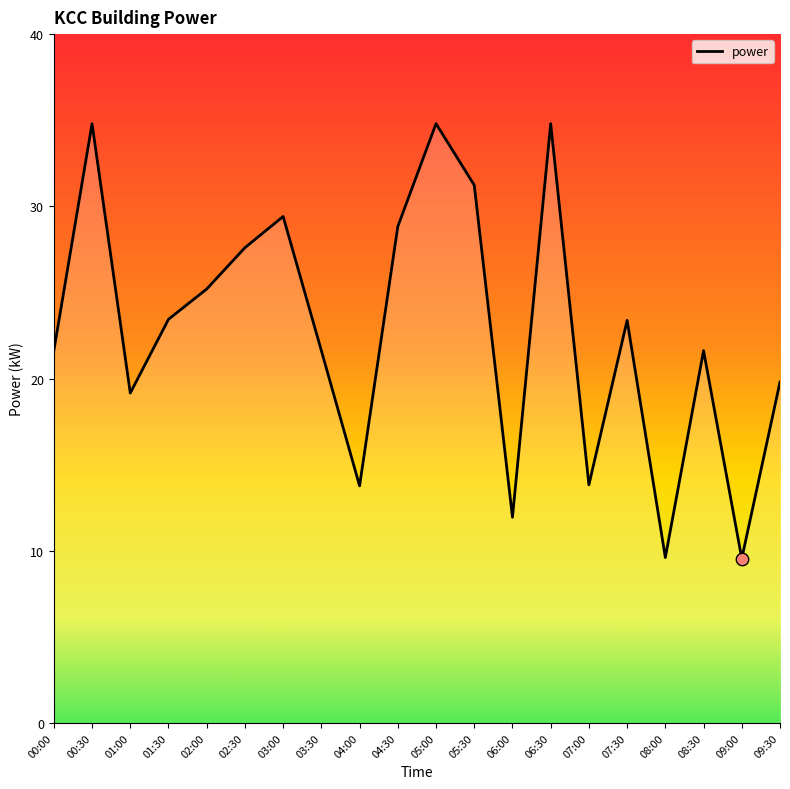

What is the change in value from 04:30 to 05:30?

+2.4